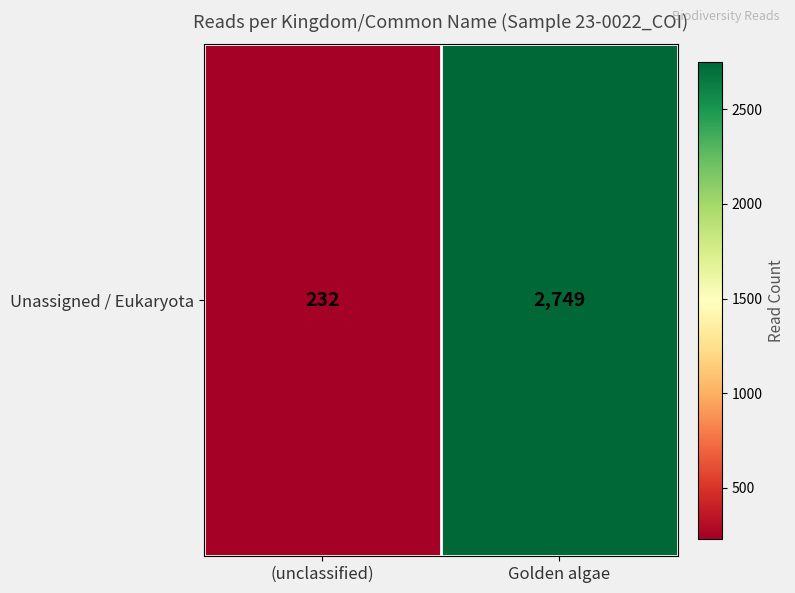

What is the average value?

1490